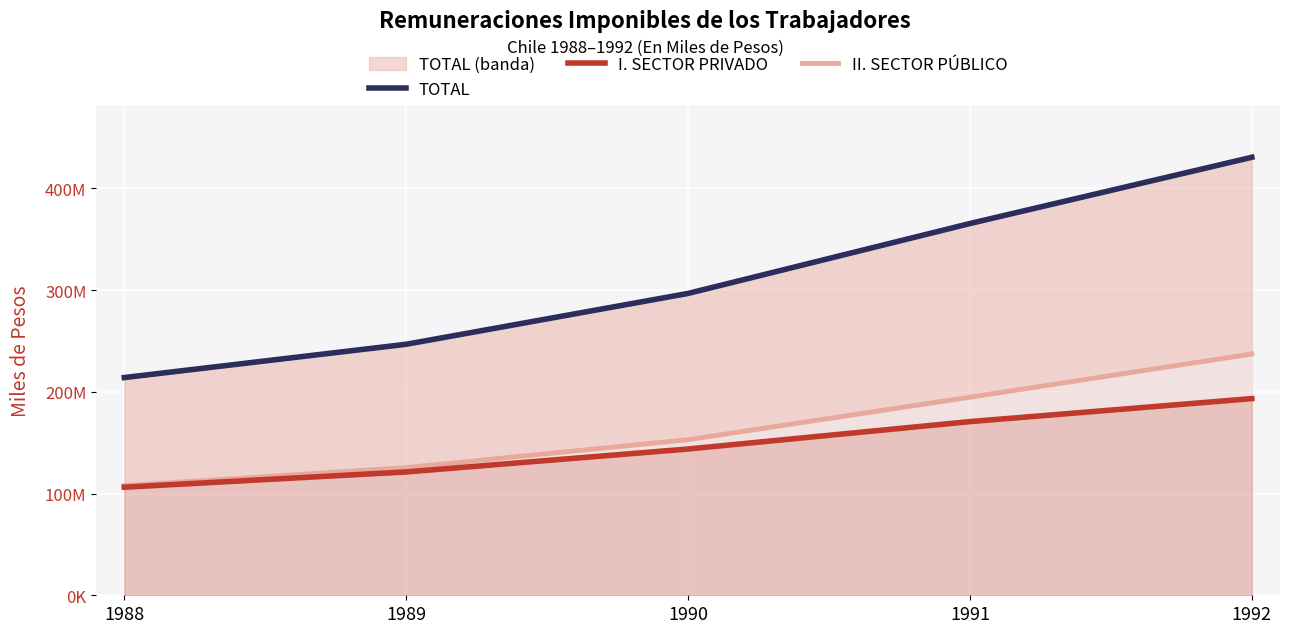

Rank the series at 1991 from highest to lowest value.

TOTAL, II. SECTOR PÚBLICO, I. SECTOR PRIVADO